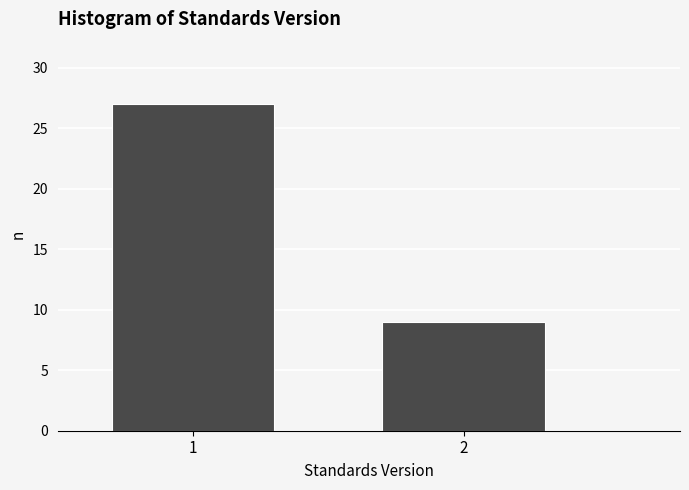

Reading right to left, list all the values displayed in this chart.

9	27